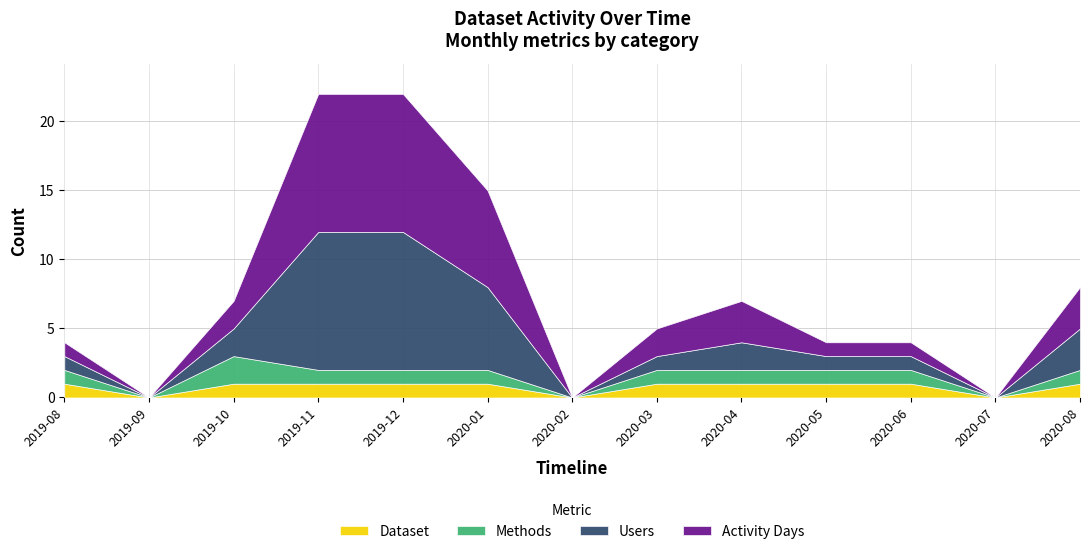

True or false: Methods and Activity Days intersect in this chart.

False